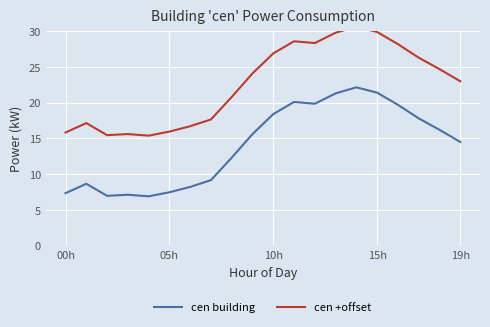

What is the sum of all cen building values?

281.0